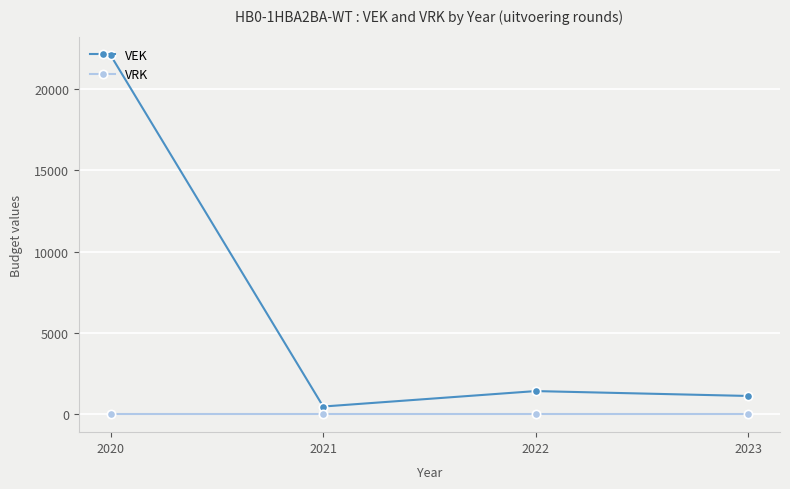

How many lines are shown in the chart?

2